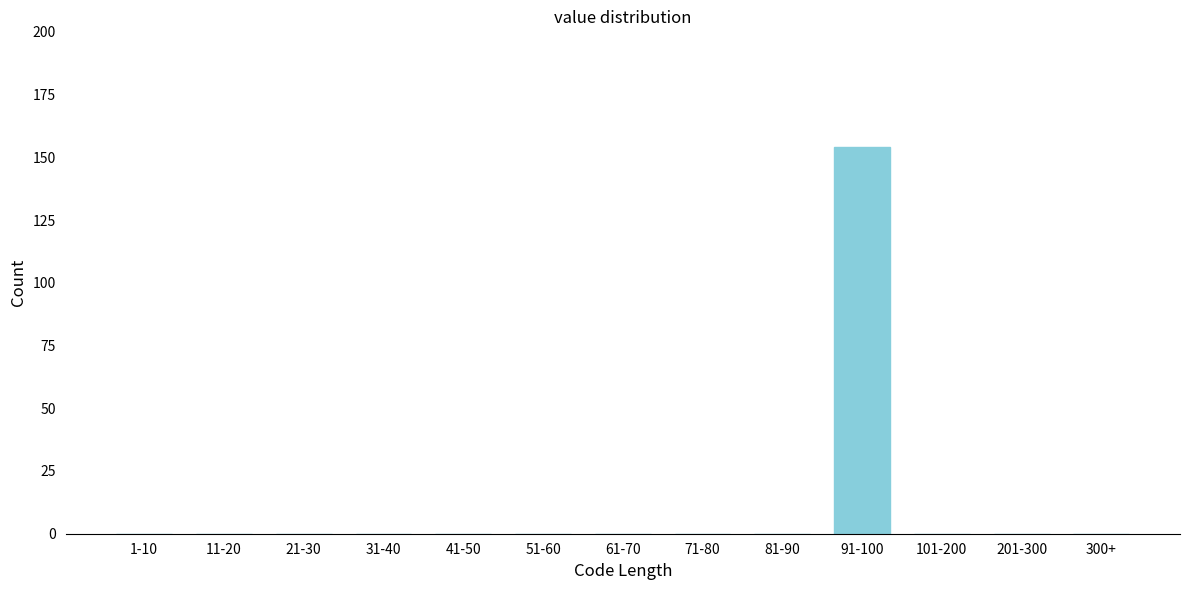

Reading left to right, what are all the values shown in this chart?

1-10=0	11-20=0	21-30=0	31-40=0	41-50=0	51-60=0	61-70=0	71-80=0	81-90=0	91-100=154	101-200=0	201-300=0	300+=0